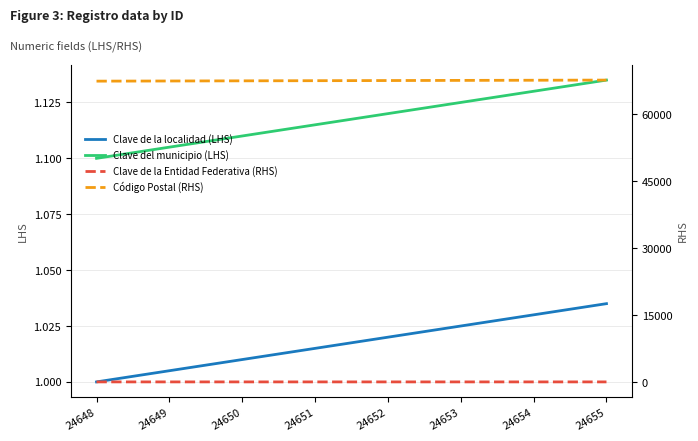

Read the Código Postal (RHS) value at 24654.

67569.2